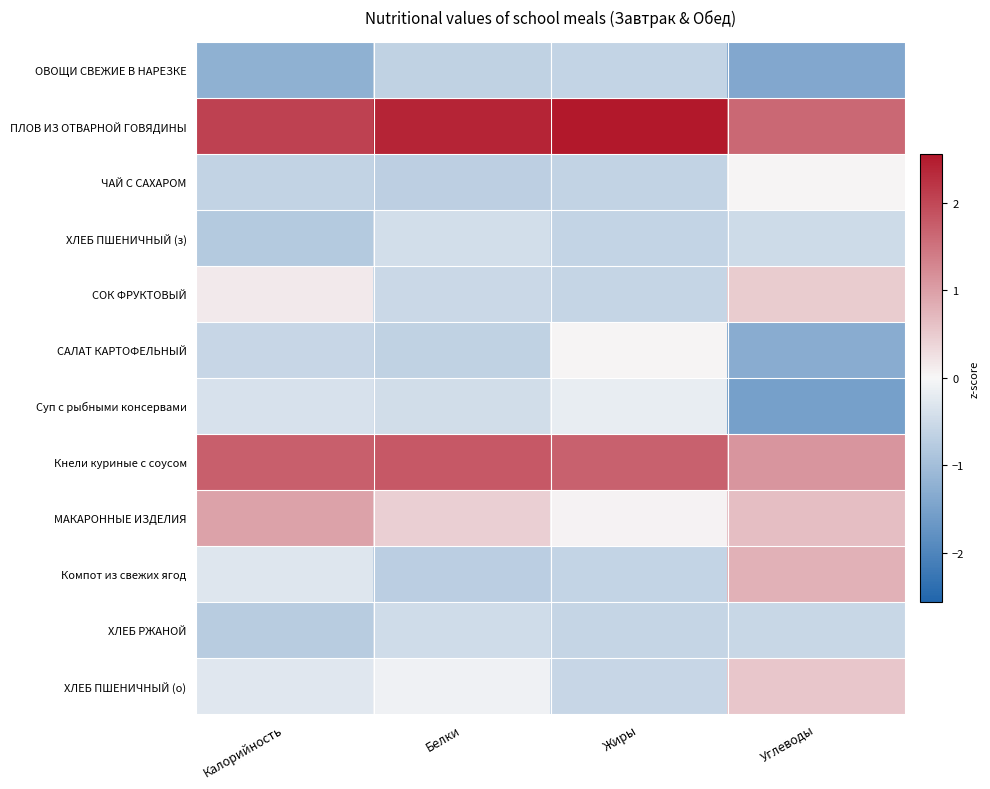

At how many categories does at least one series exceed 0?

4